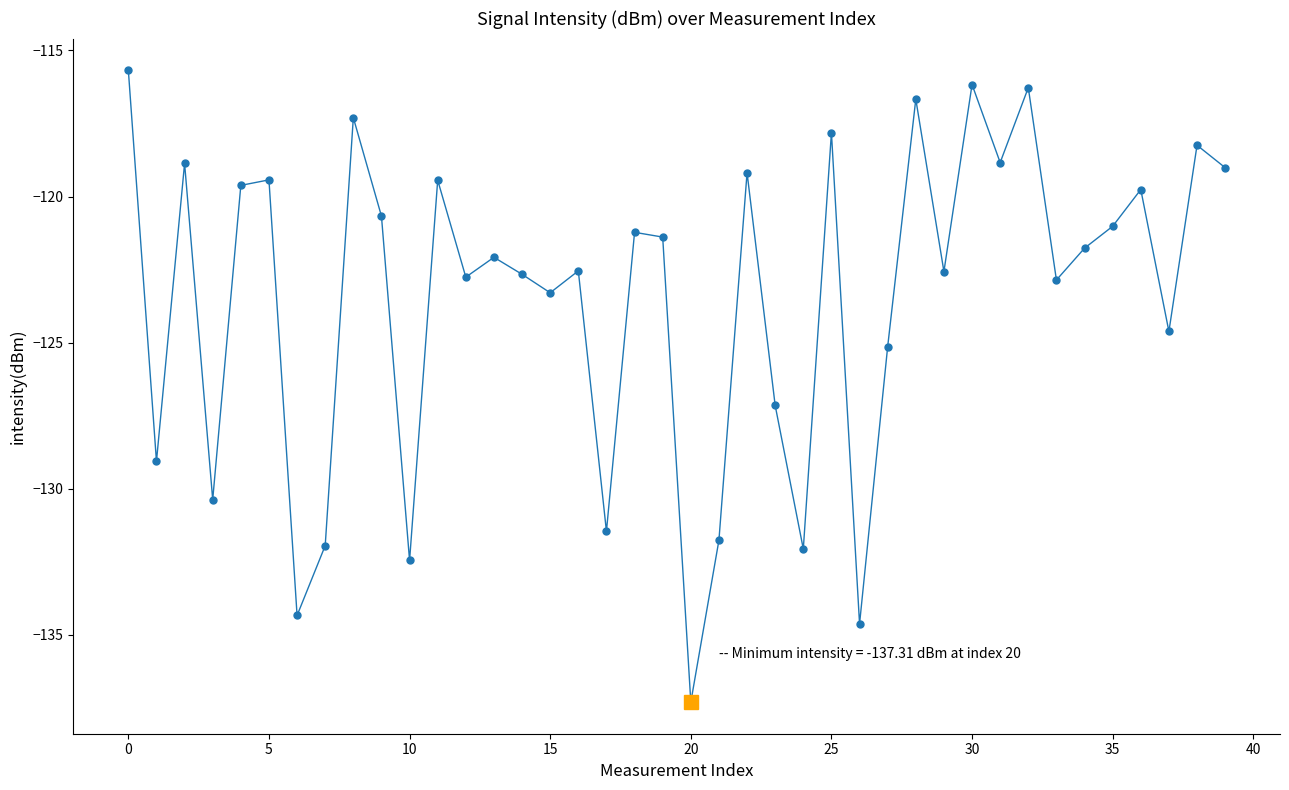

What is the difference between the second highest and second lowest values?

18.5